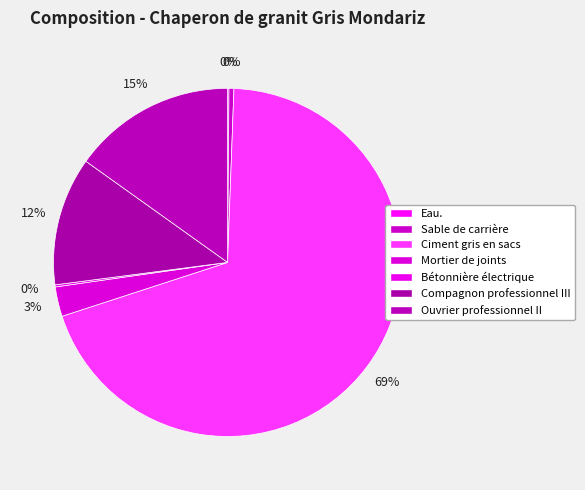

Is there any slice that represents more than half of the pie?

Yes